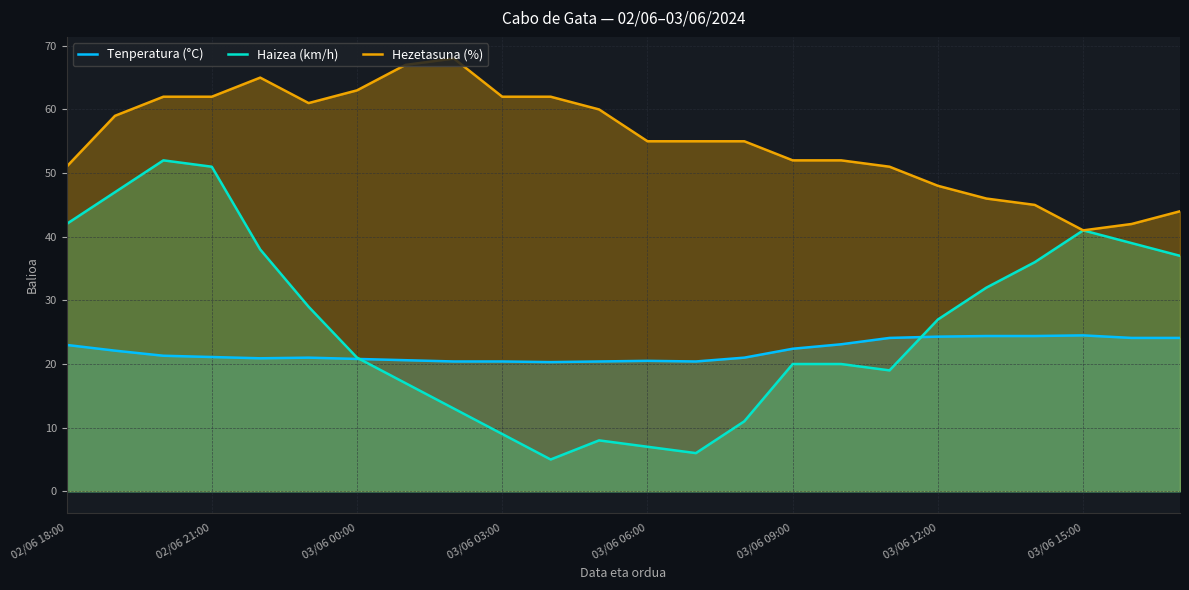

Is it true that Hezetasuna (%) equals 41.0 at 03/06 15:00?

True